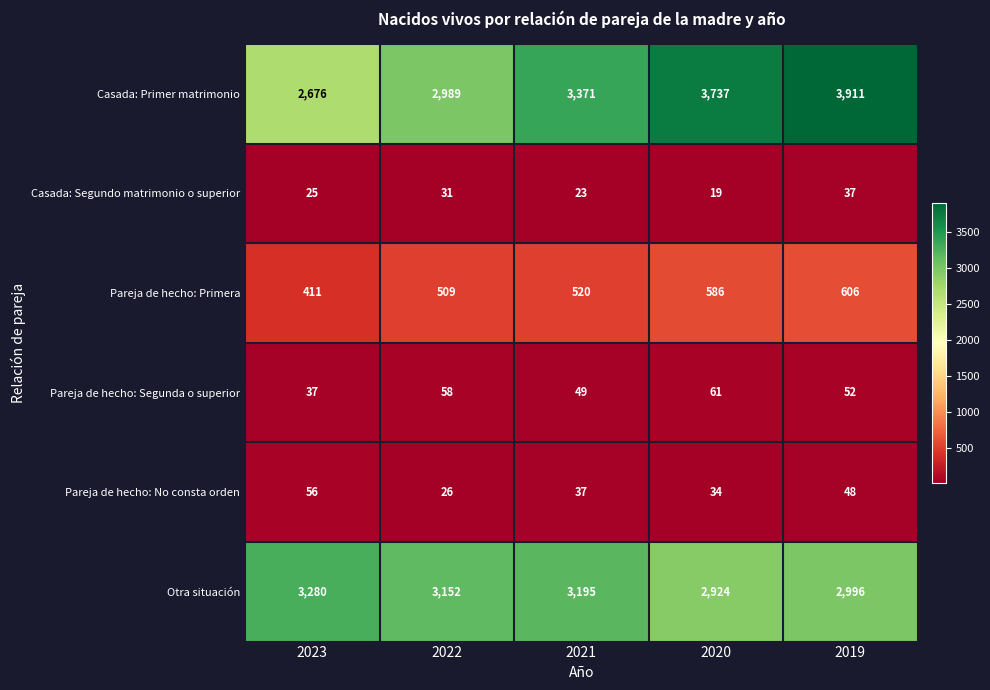

What is the total value across all series at 2019?

7650